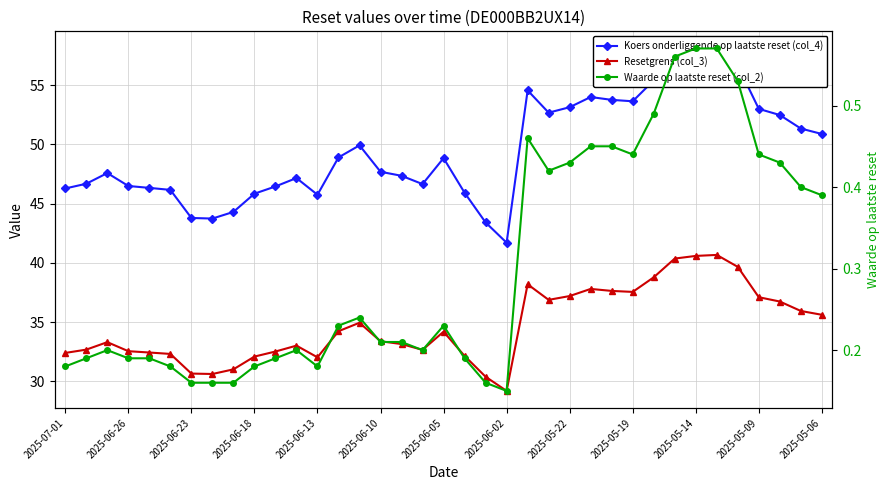

What is the lowest value of the Resetgrens (col_3) series?

29.2